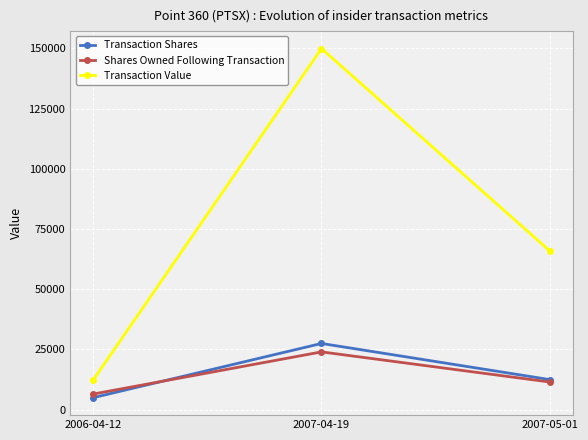

At 2007-04-19, list the series in order from smallest to largest.

Shares Owned Following Transaction, Transaction Shares, Transaction Value